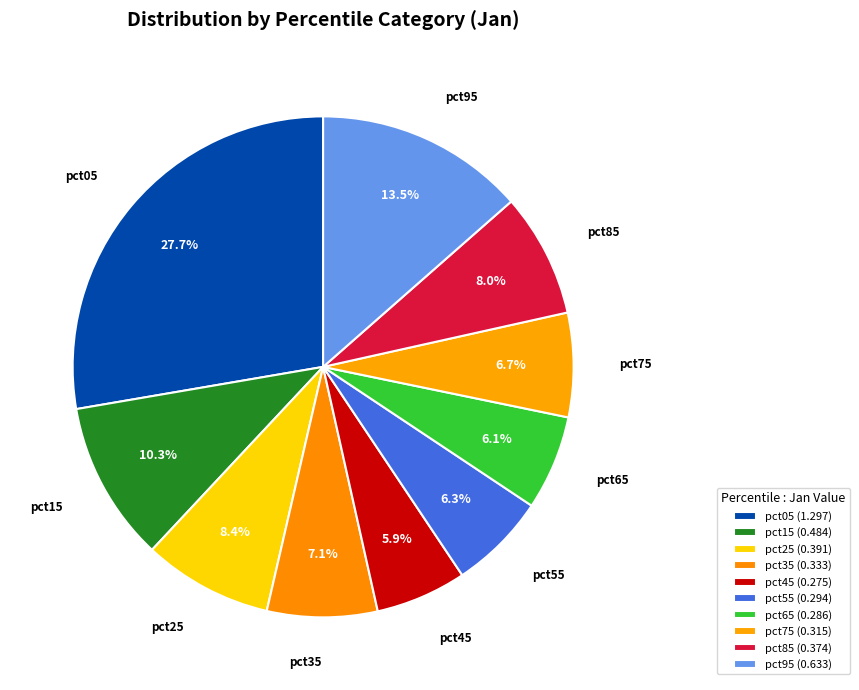

To the nearest percent, what portion does pct85 represent?

8%